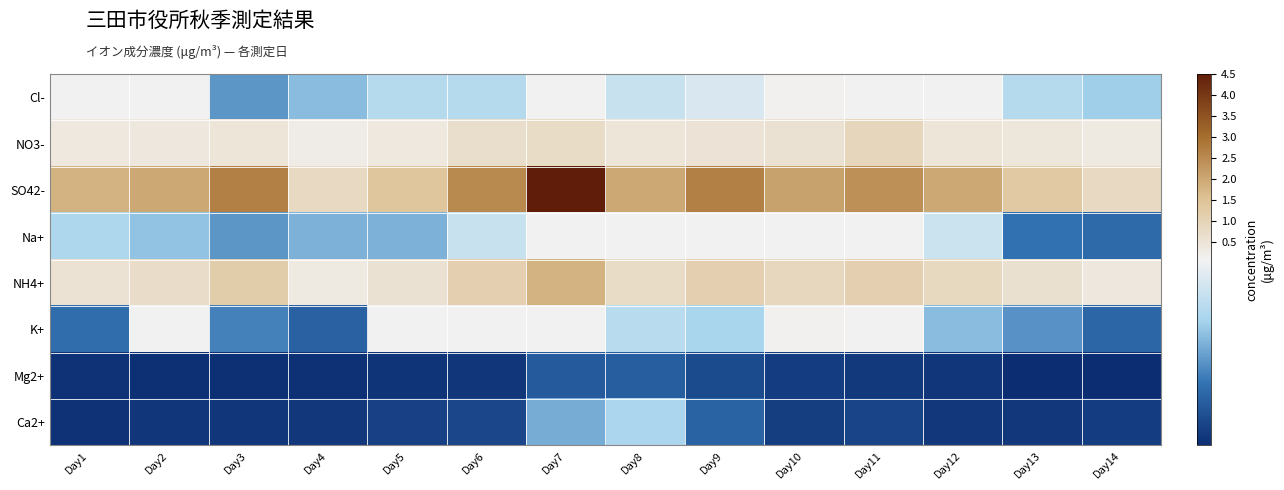

Which label corresponds to the largest value in the chart?

Day7